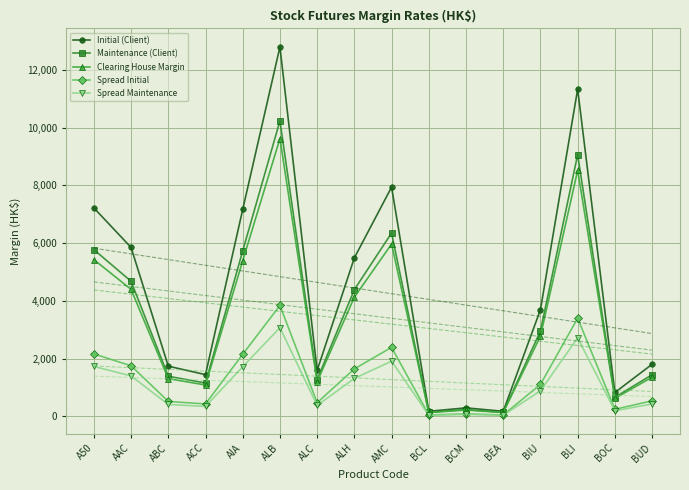

True or false: Initial (Client) and Clearing House Margin cross at least once.

False